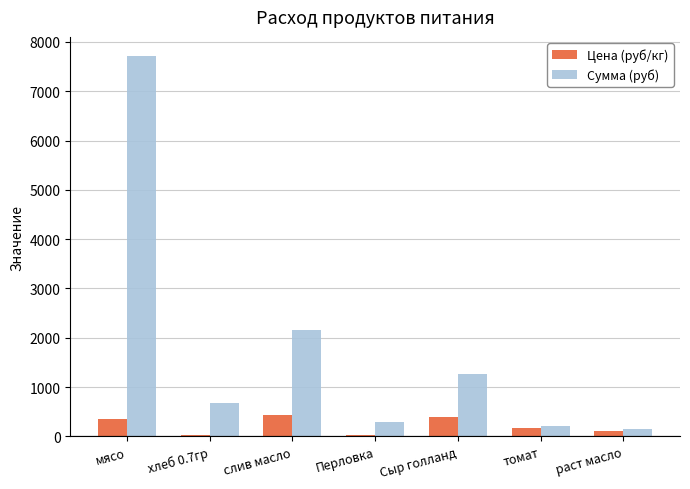

What position from the left is Сыр голланд?

5